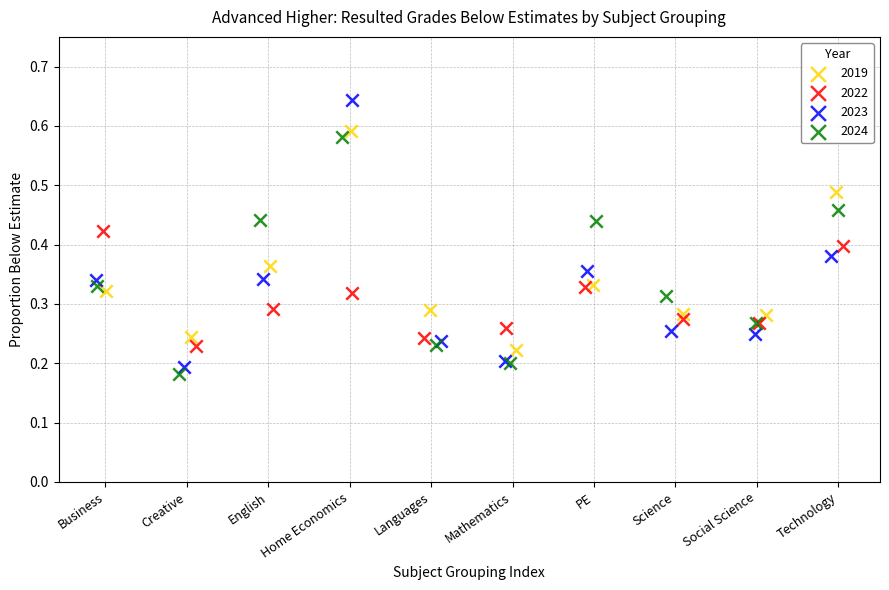

Which series reaches the maximum Y coordinate?

2023